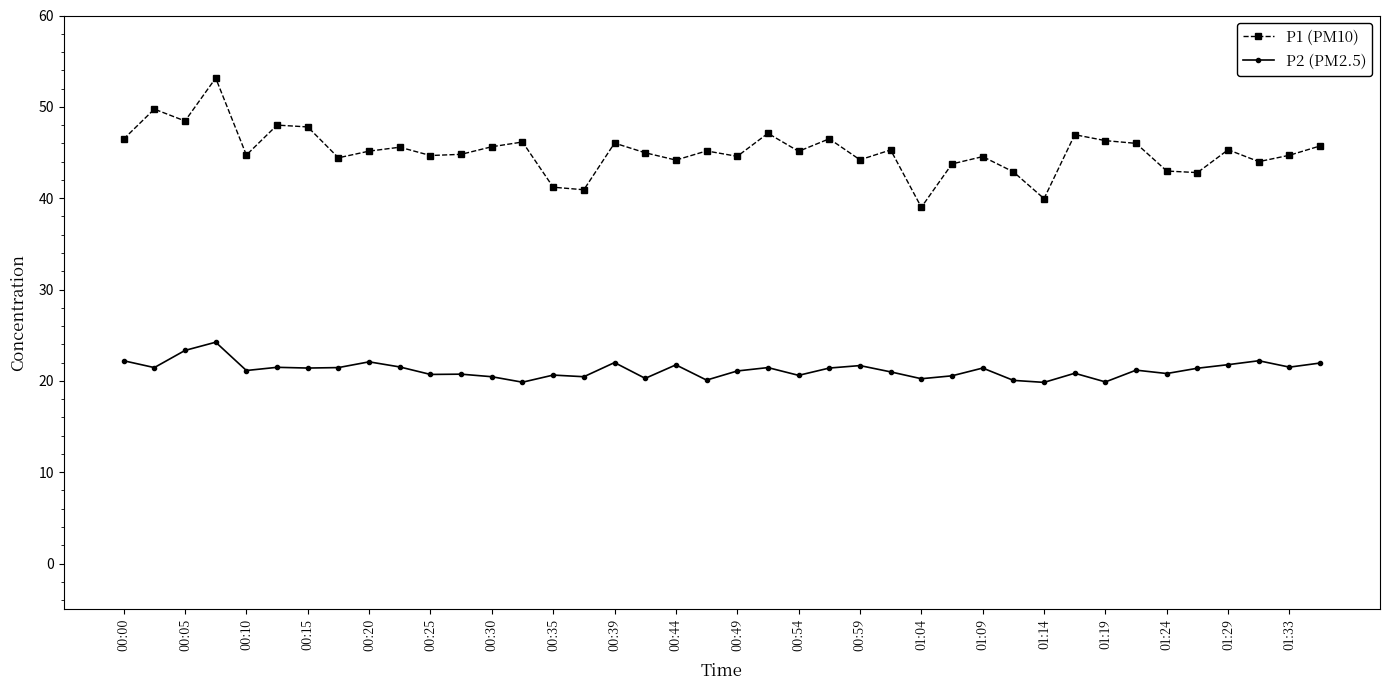

What is the value of the P1 (PM10) point at the 13th from the left?

45.6